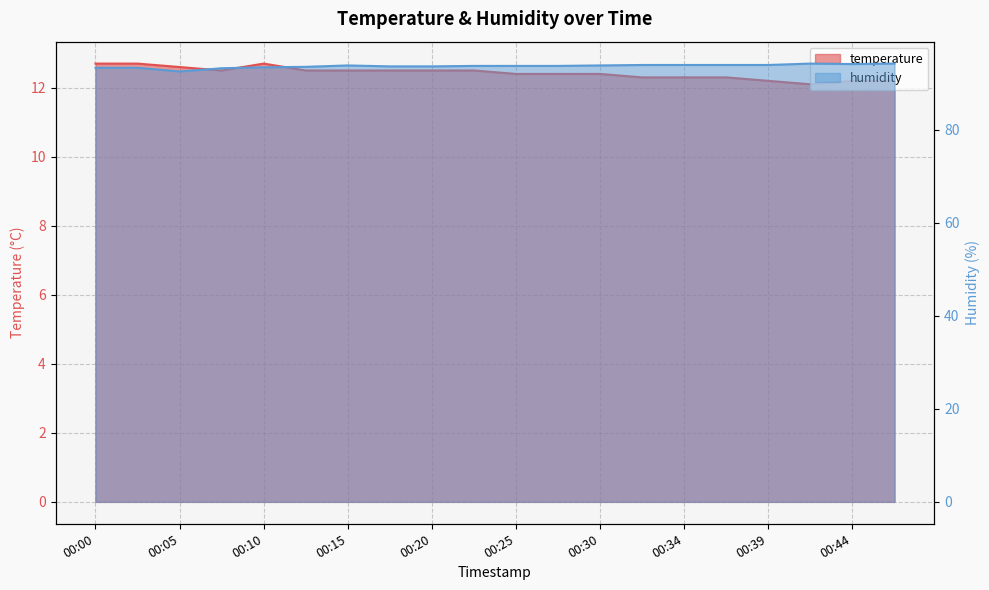

What is the maximum value shown in the chart?

94.2